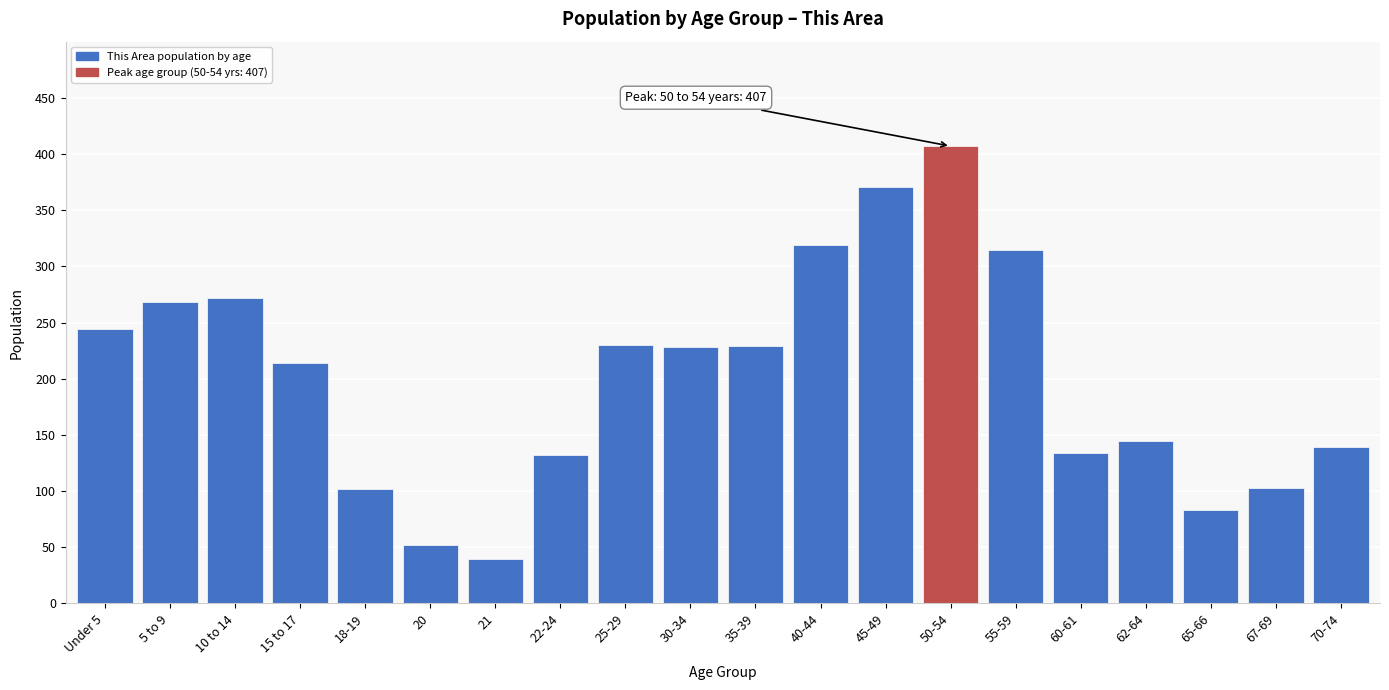

What is the change in value from Under 5 to 62-64?

-99